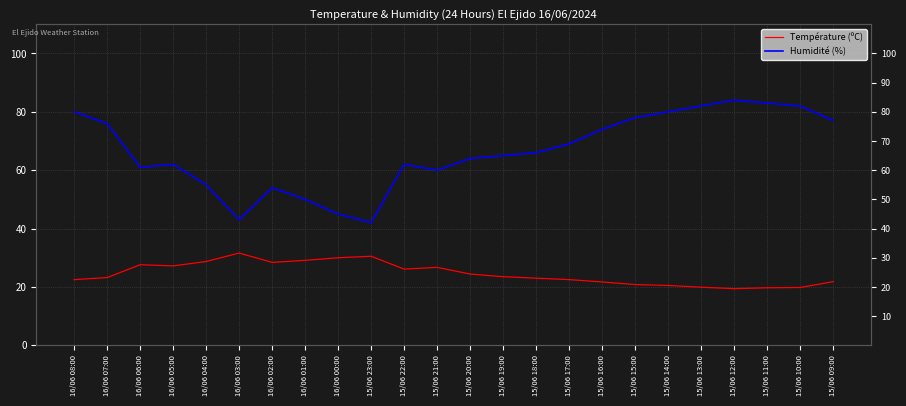

At how many categories does at least one series exceed 81?

4